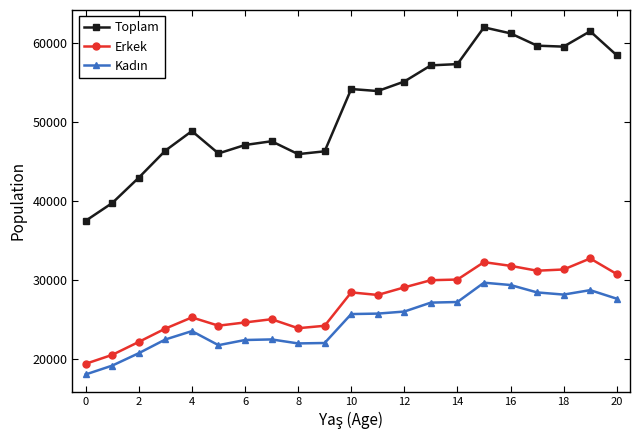

What is the minimum value shown in the chart?

18071.6